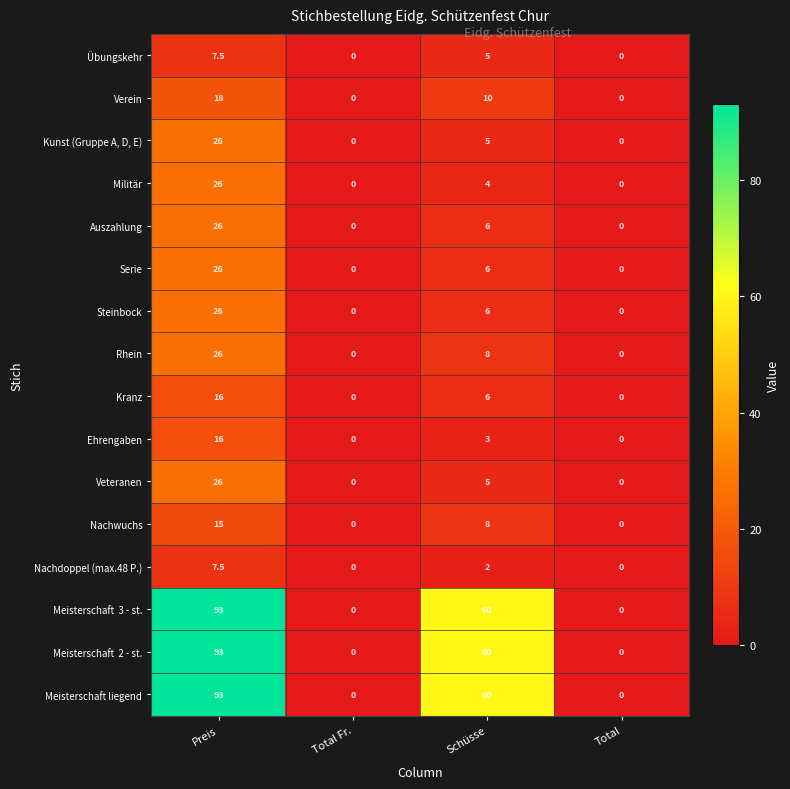

Where does the Kunst (Gruppe A, D, E) series first go above 5?

Preis